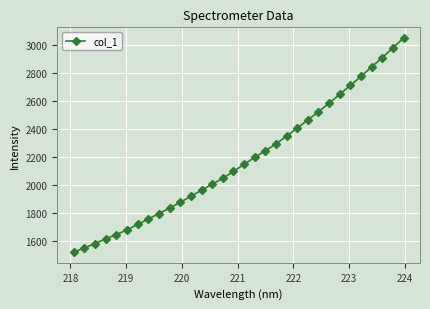

What is the sum of all values?

69817.8